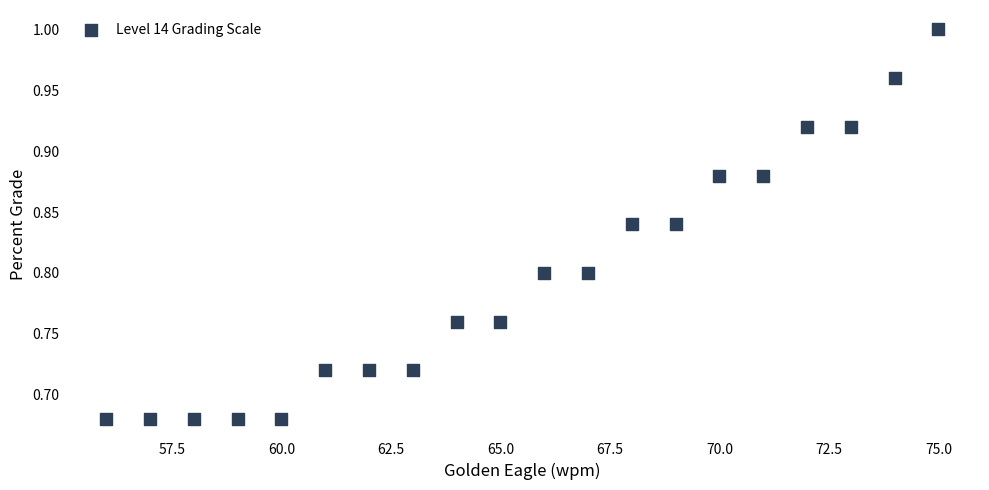

What is the range of Y values (max minus min)?

0.3